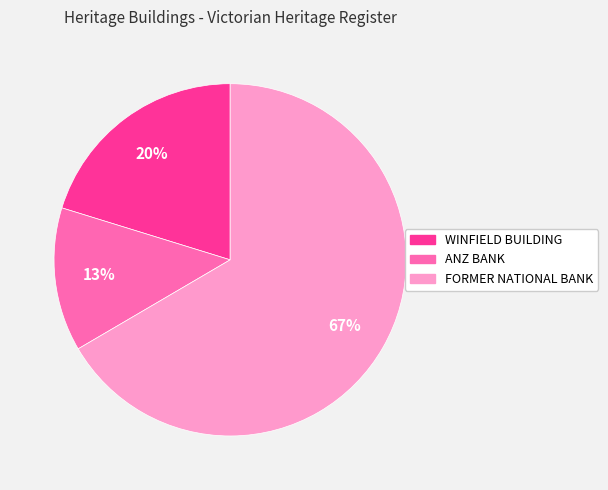

To the nearest percent, what is the average slice percentage?

33%